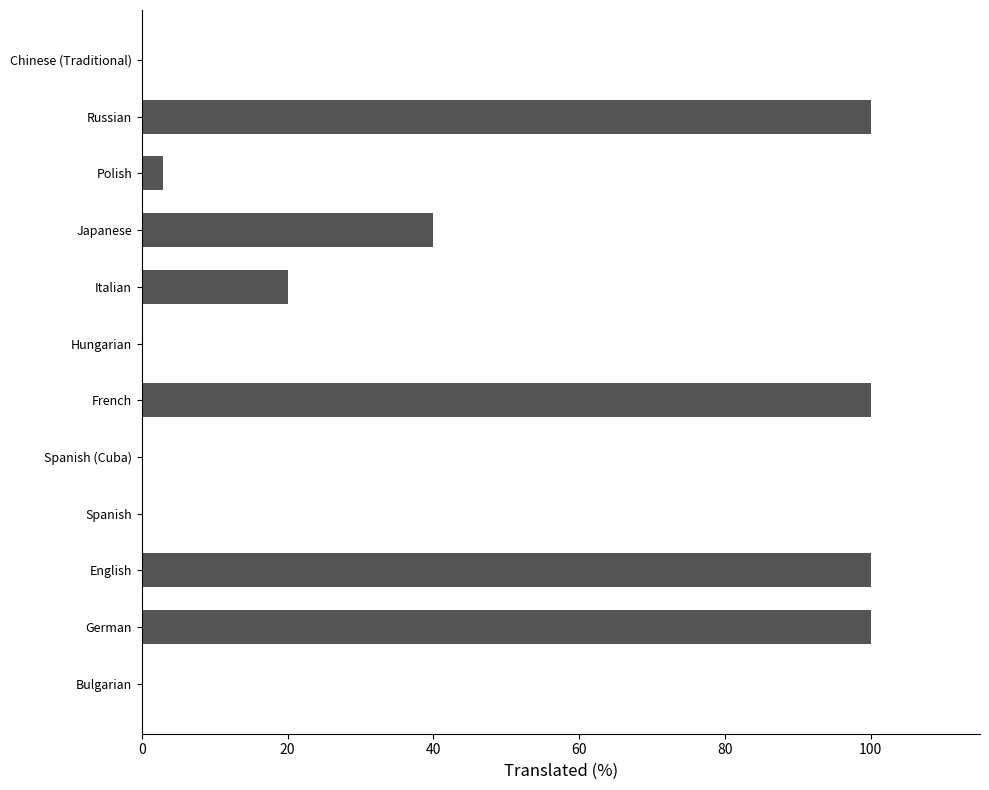

Which has a higher value, Chinese (Traditional) or French?

French